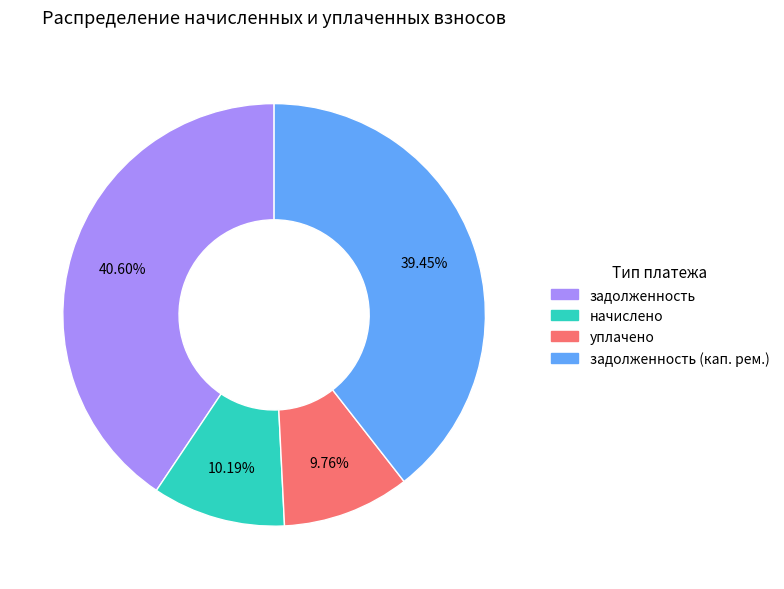

How many segments does this pie chart have?

4